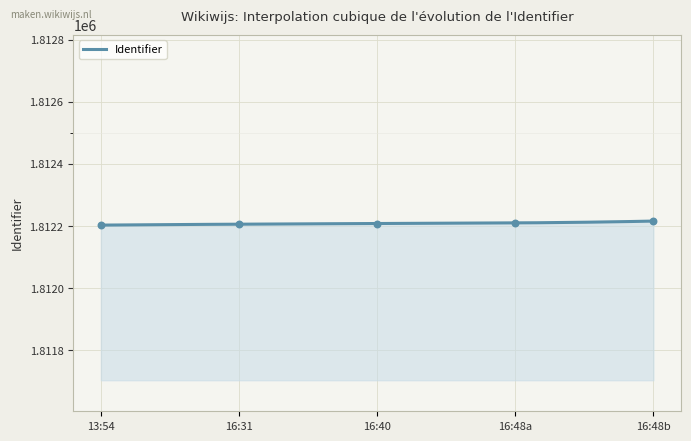

What is the change in value from 16:31 to 16:48b?

+10